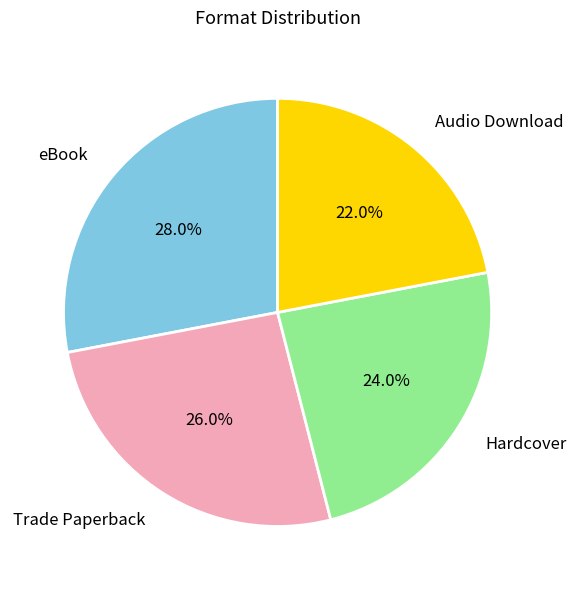

Between Audio Download and Trade Paperback, which is larger?

Trade Paperback